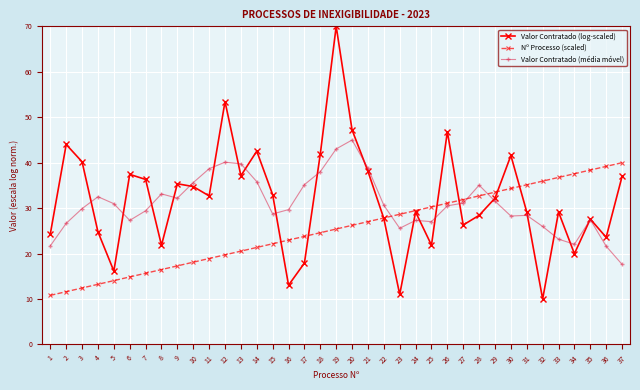

What is the sum of the Valor Contratado (média móvel) values at 27 and 36?

52.7